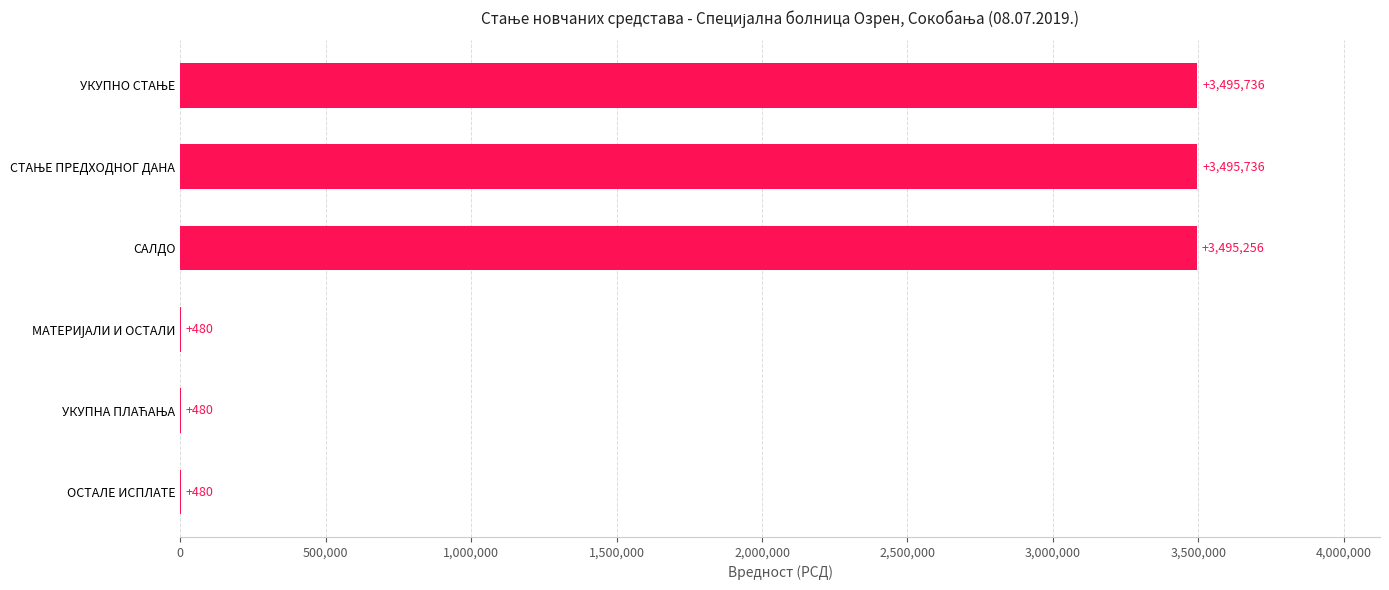

Where is the data nearest to the value 1748107?

САЛДО